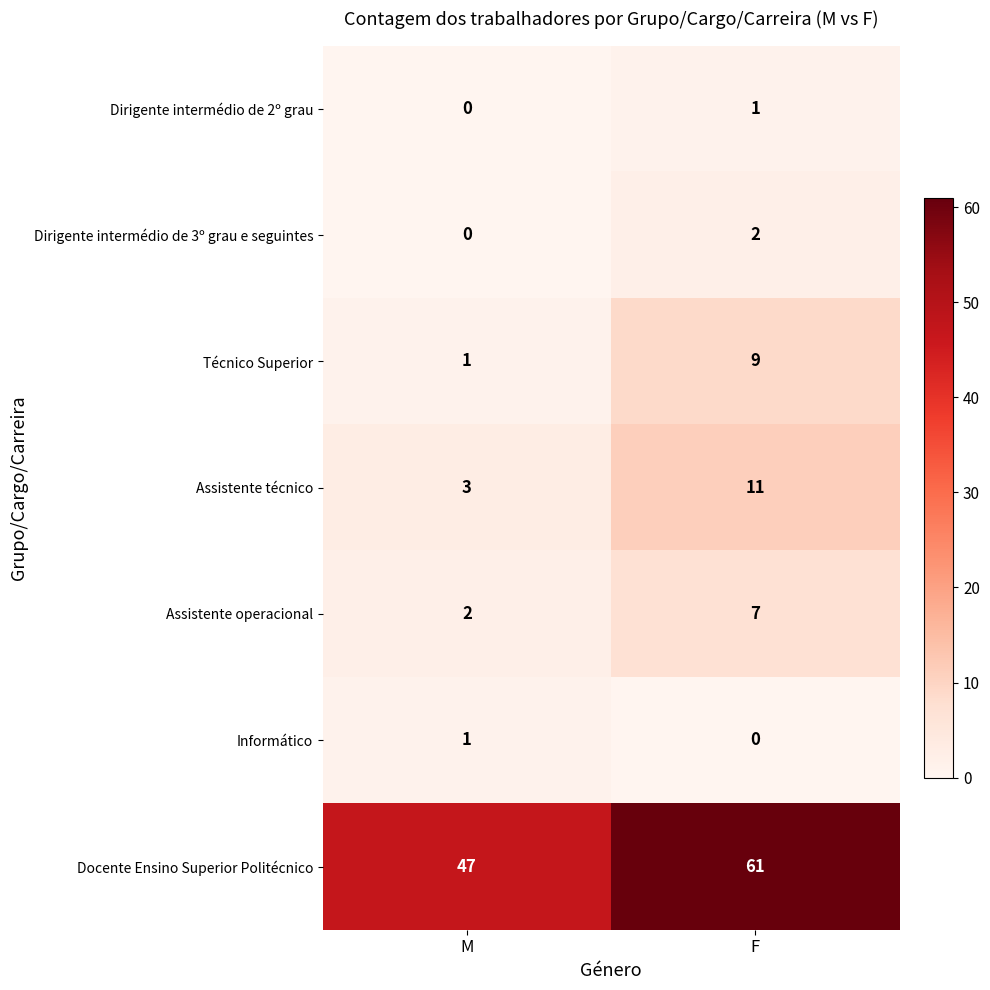

True or false: Docente Ensino Superior Politécnico has a value of 47 at M.

True